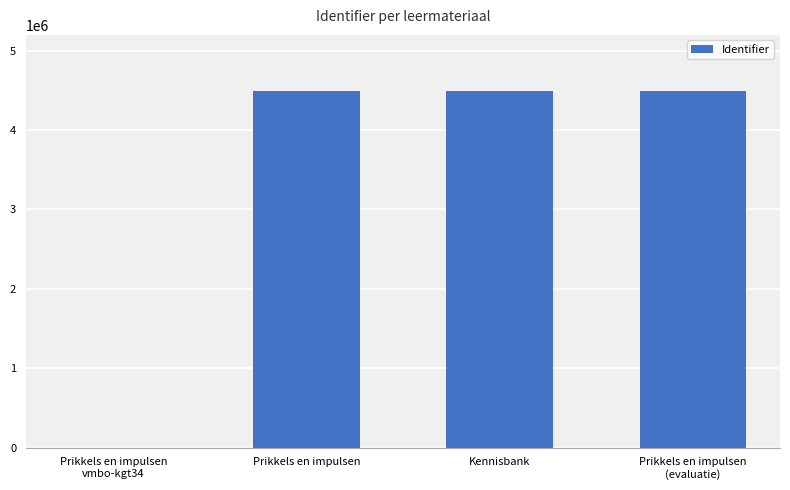

True or false: the data shows 4495738 at Kennisbank.

True